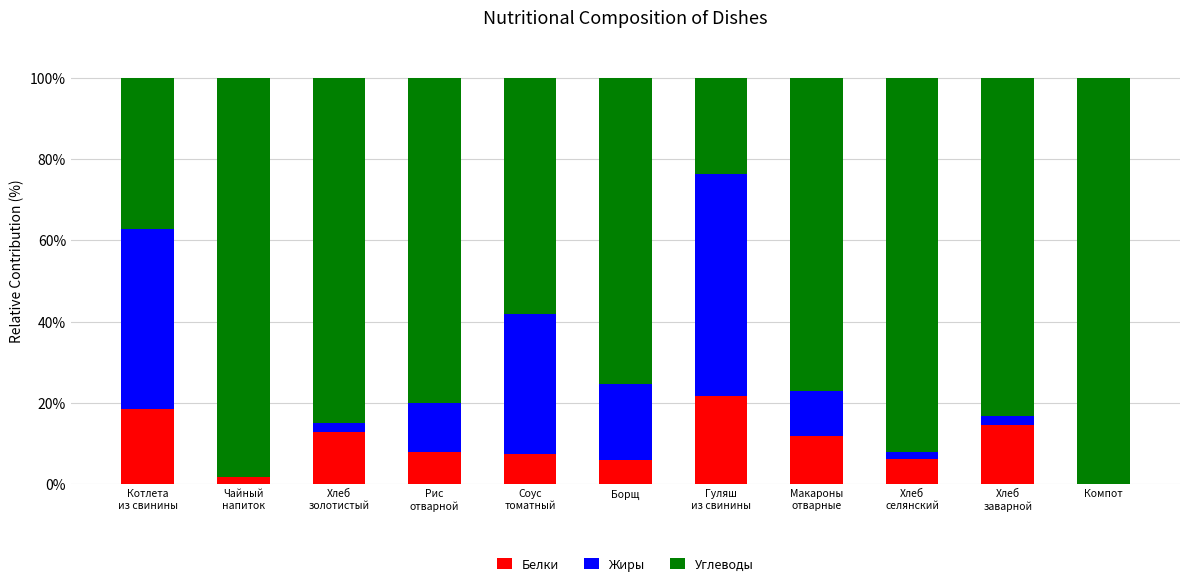

What value does the Белки series have at Чайный
напиток?

1.7